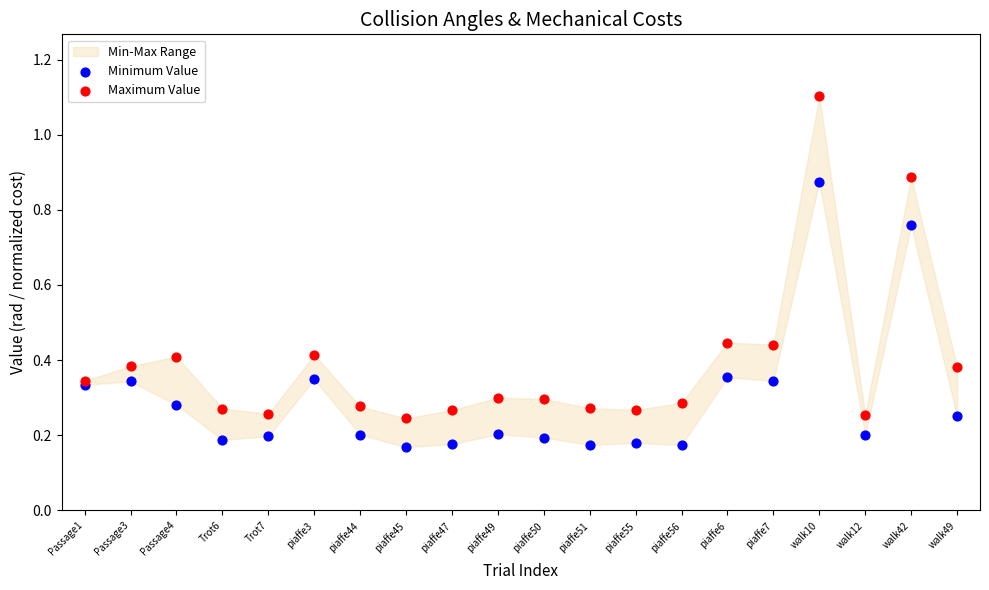

Which series contains the highest Y value?

Maximum Value